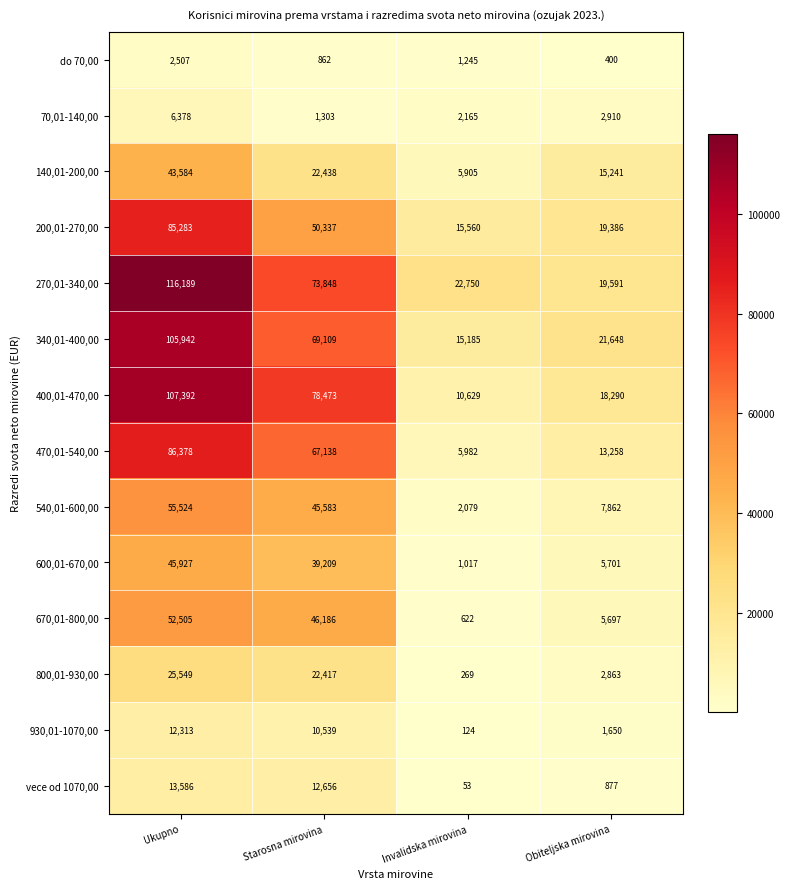

True or false: 540,01-600,00 has a value of 1332 at Invalidska mirovina.

False